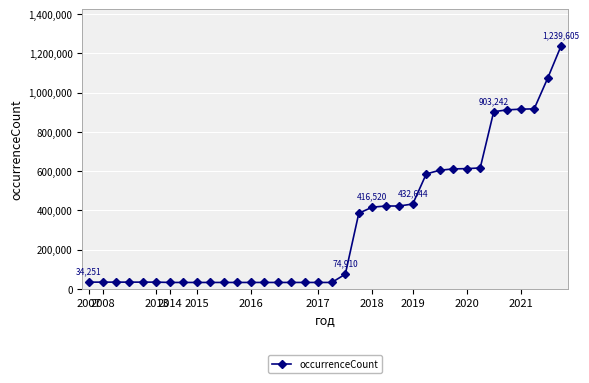

What is the smallest value displayed?

32606